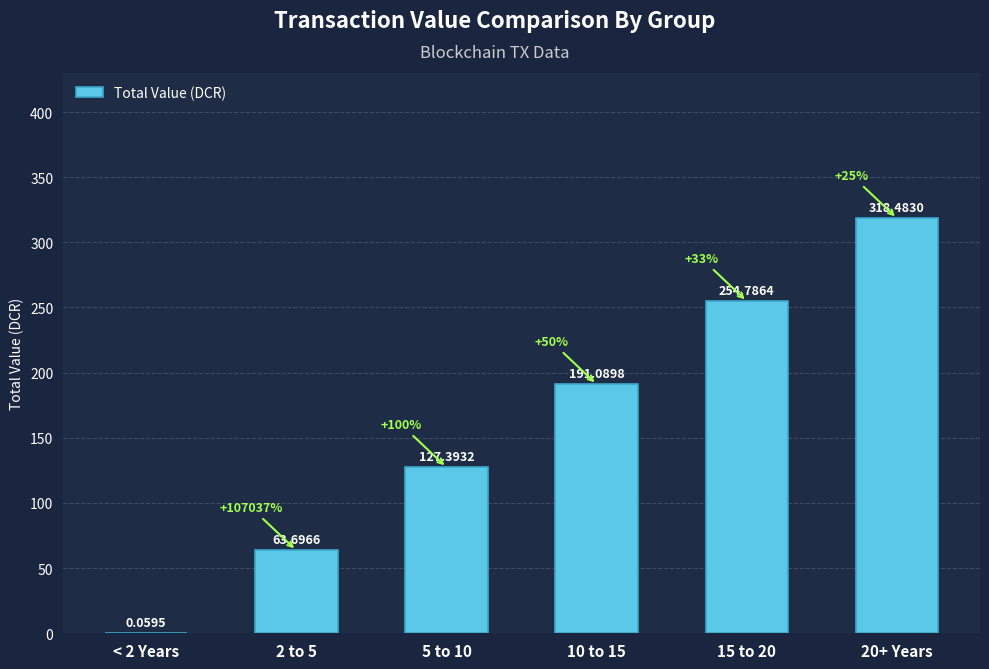

What is the sum of all values?

955.5